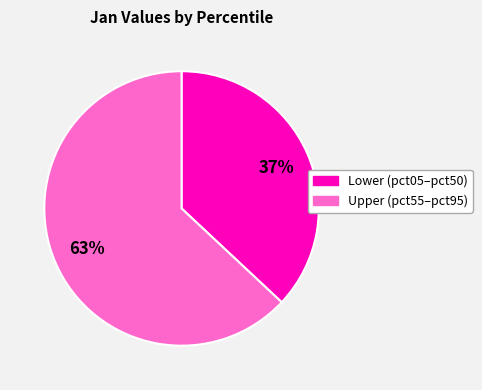

Is there any slice that represents more than half of the pie?

Yes